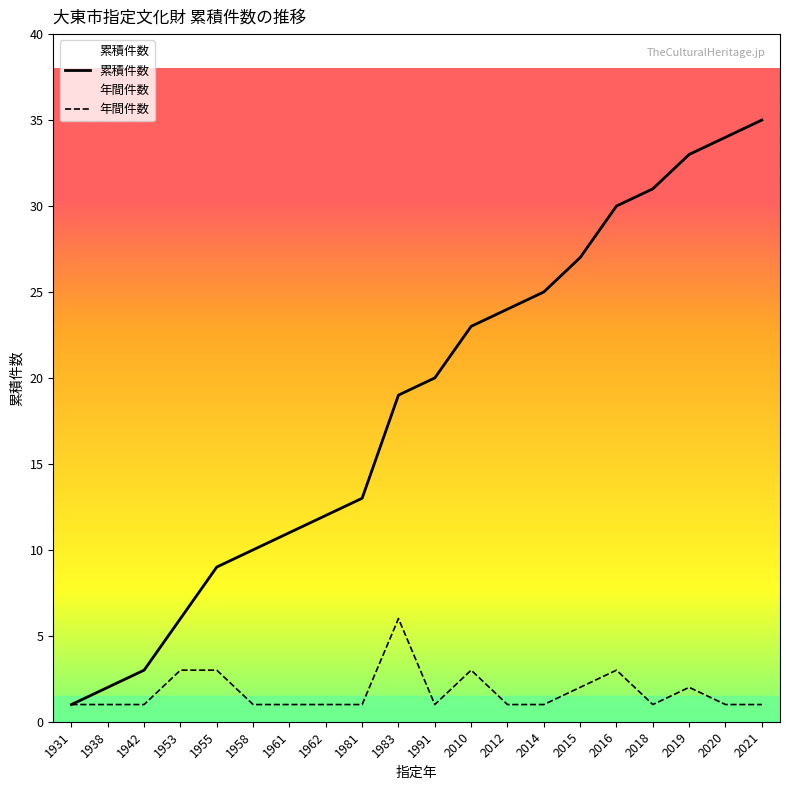

At 1938, list the series in order from largest to smallest.

累積件数, 年間件数